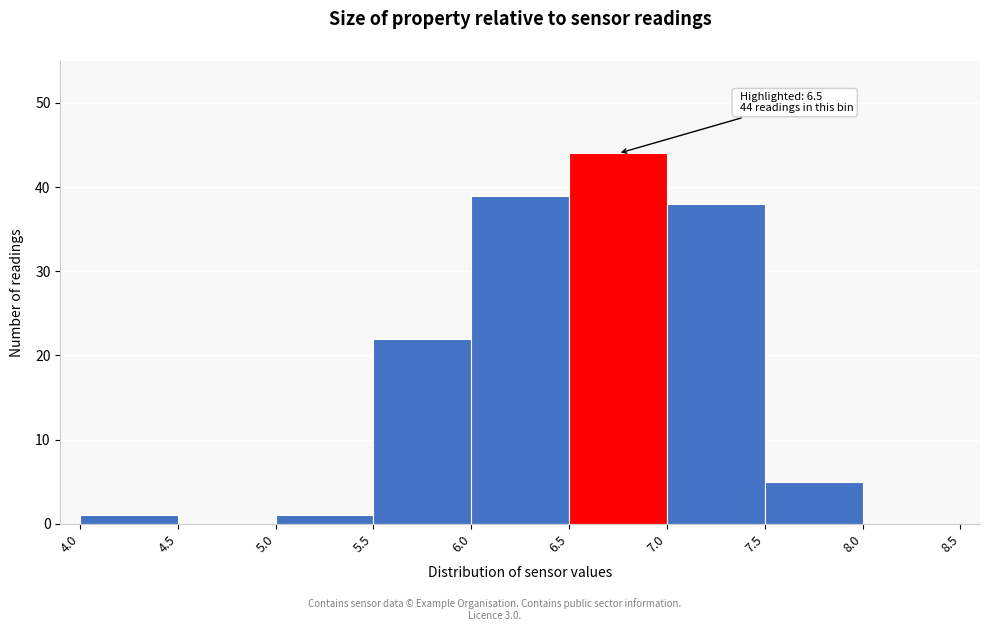

Over which range of the x-axis is the bar tallest?

6.5 to 7.0